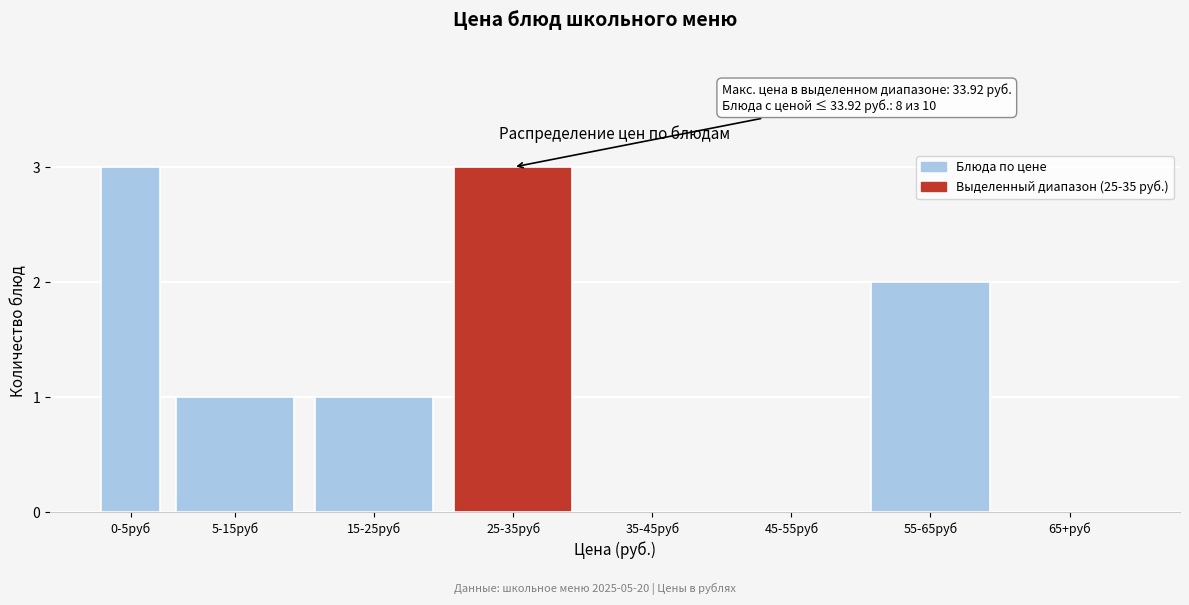

Reading right to left, extract all data points from this chart.

65+руб=0	55-65руб=2	45-55руб=0	35-45руб=0	25-35руб=3	15-25руб=1	5-15руб=1	0-5руб=3